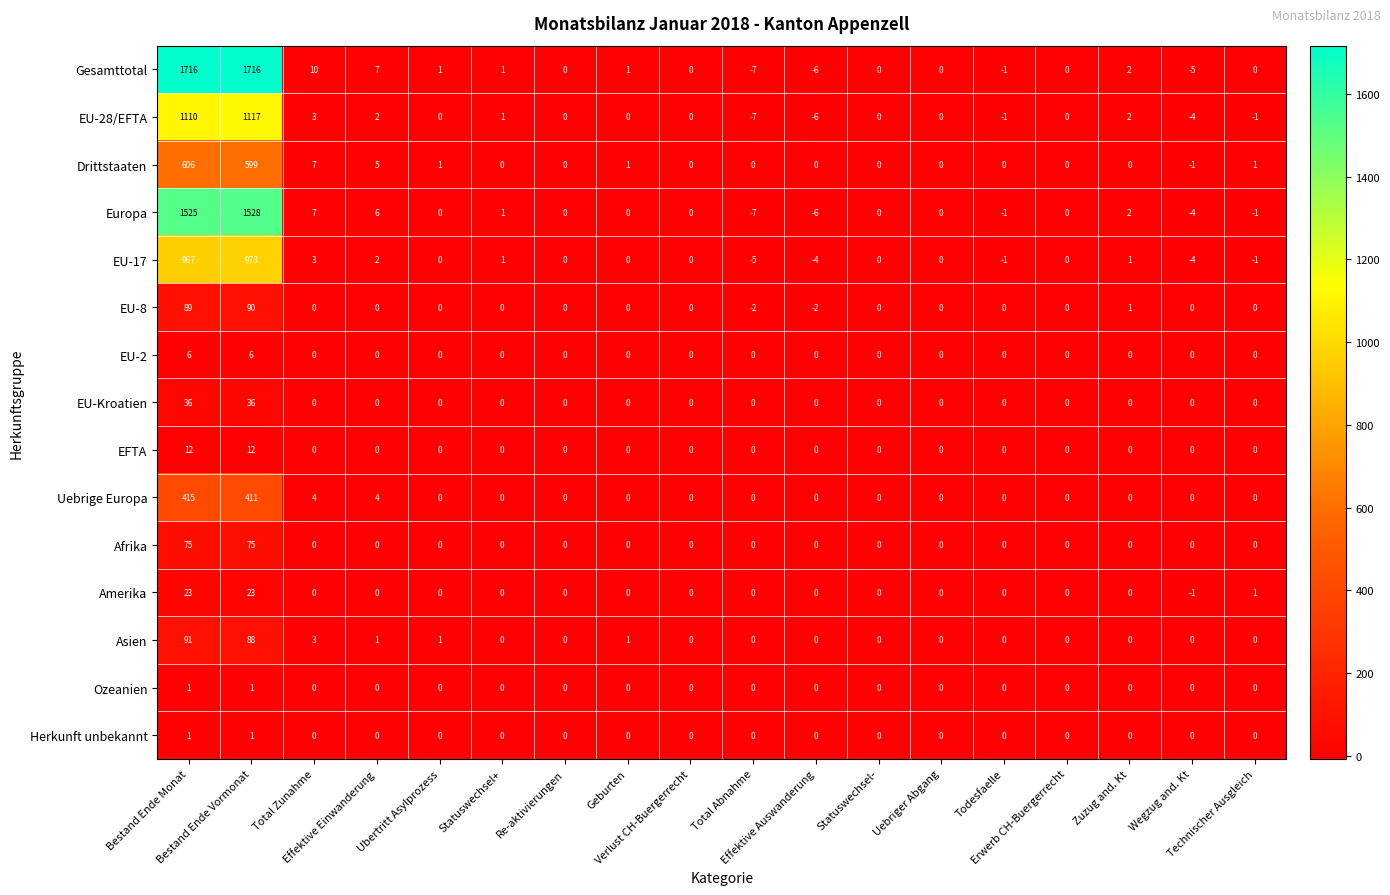

At how many categories does at least one series exceed 980?

2